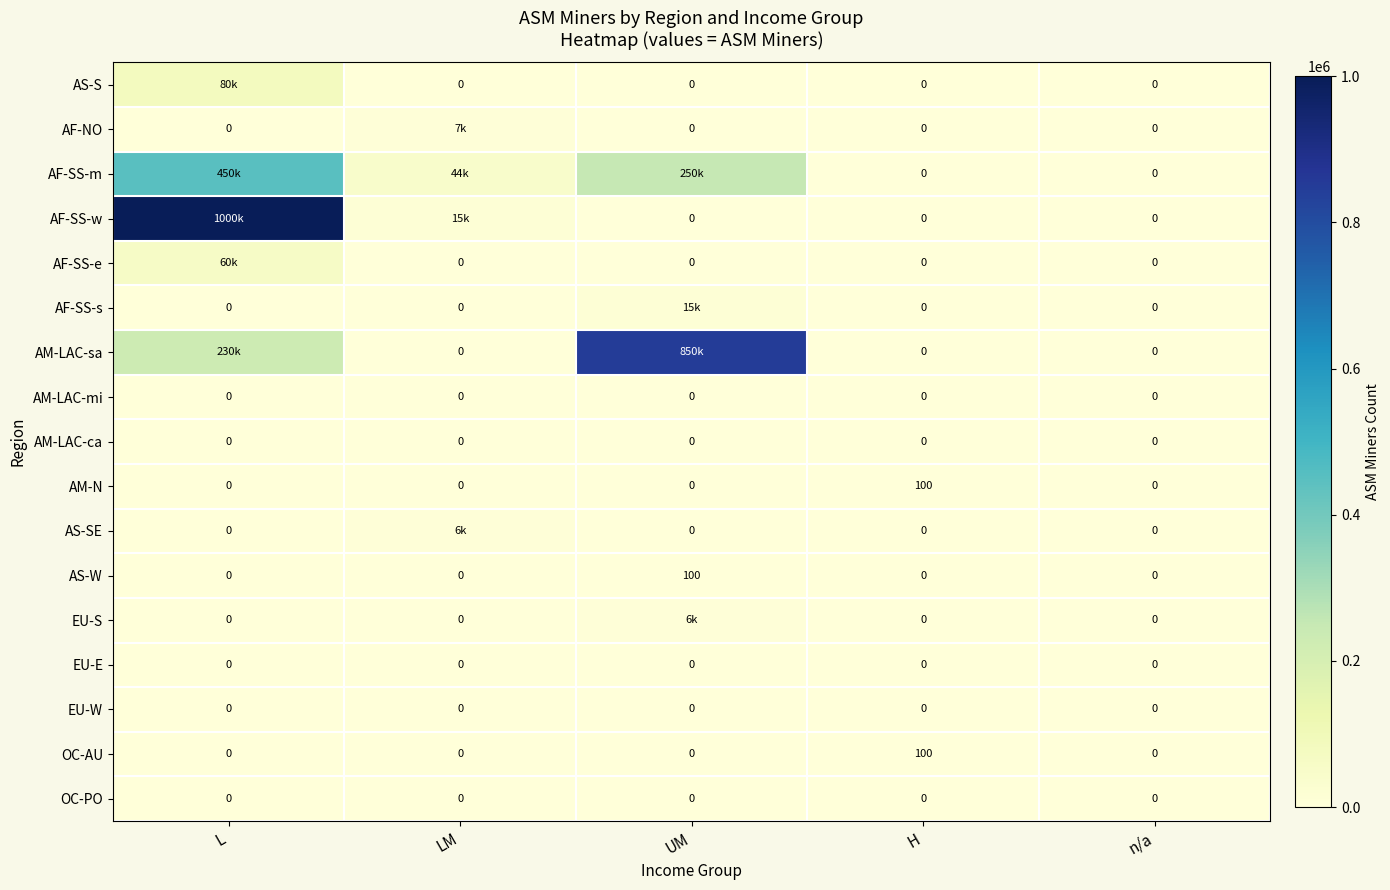

What is the total value across all series at H?

200